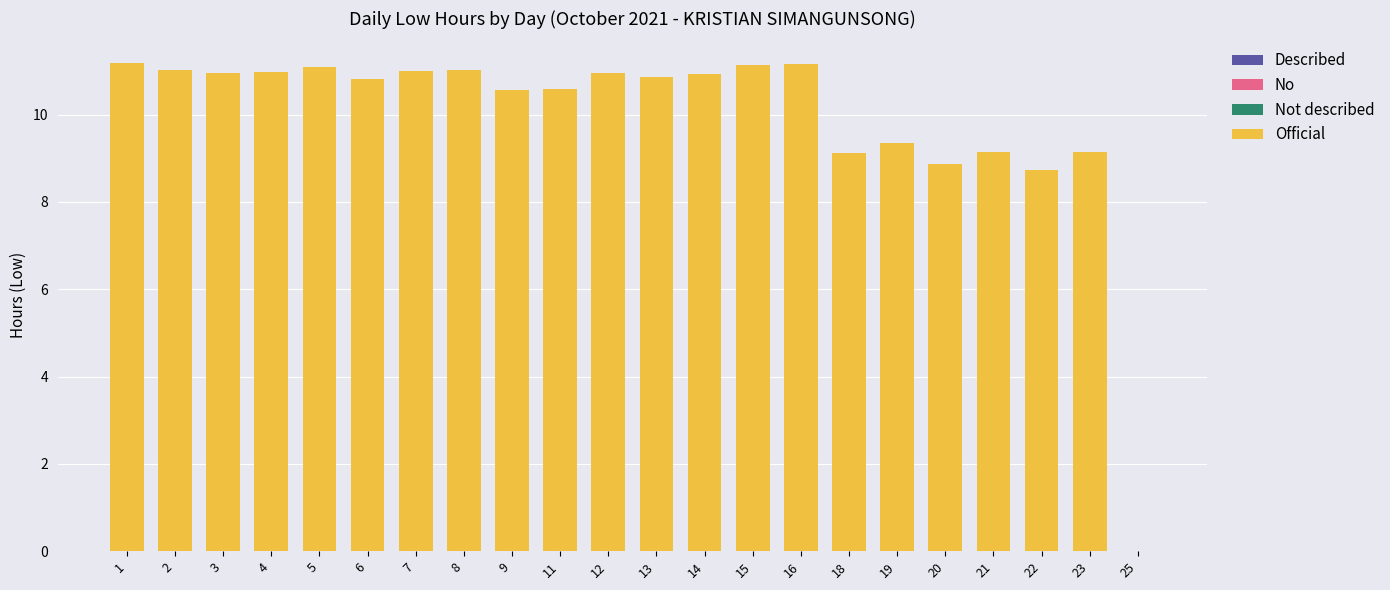

What is the maximum value shown in the chart?

11.2